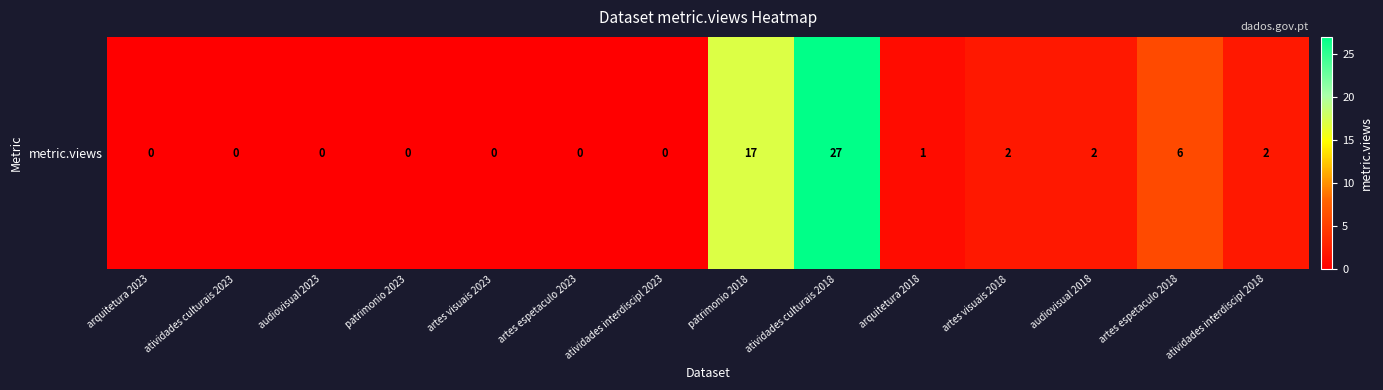

Count the number of categories in the chart.

14